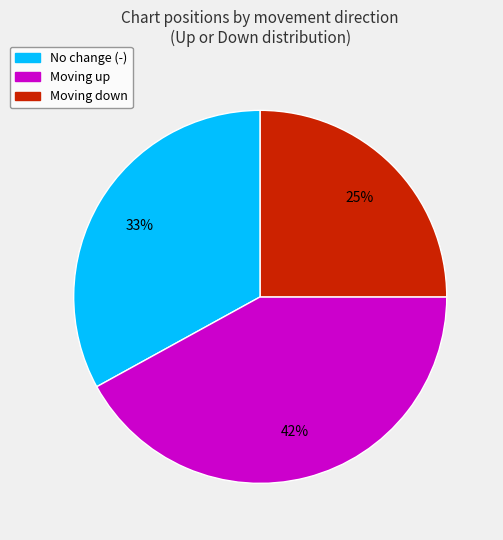

How many slices are in this pie chart?

3